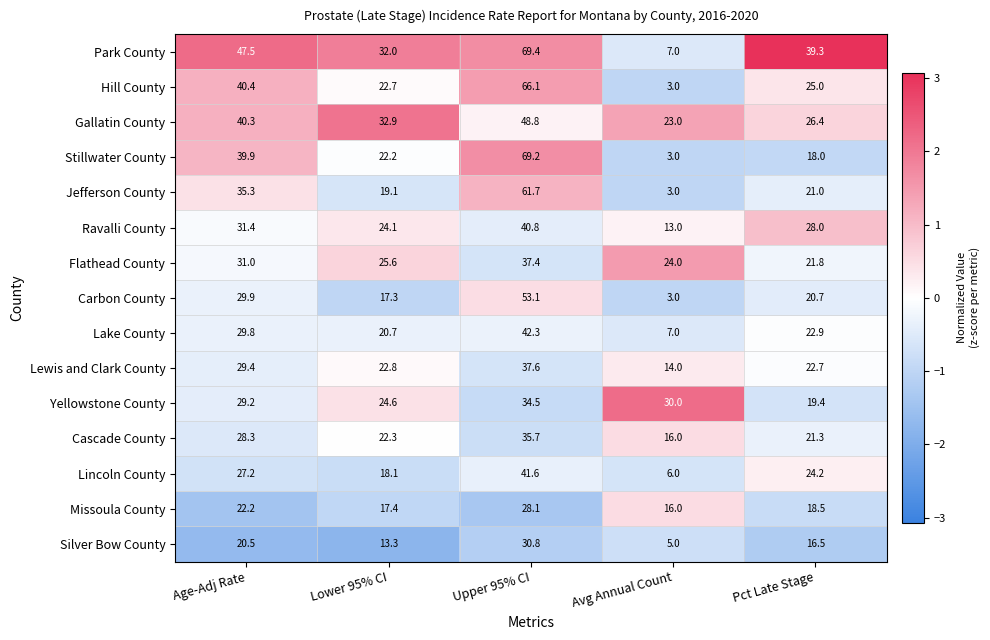

The Carbon County series shows 17.3 at Lower 95% CI. True or false?

True